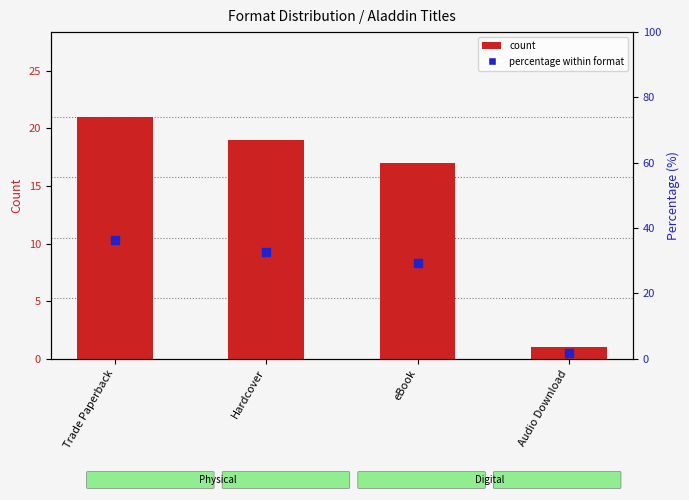

Which series reaches the maximum Y coordinate?

percentage within format